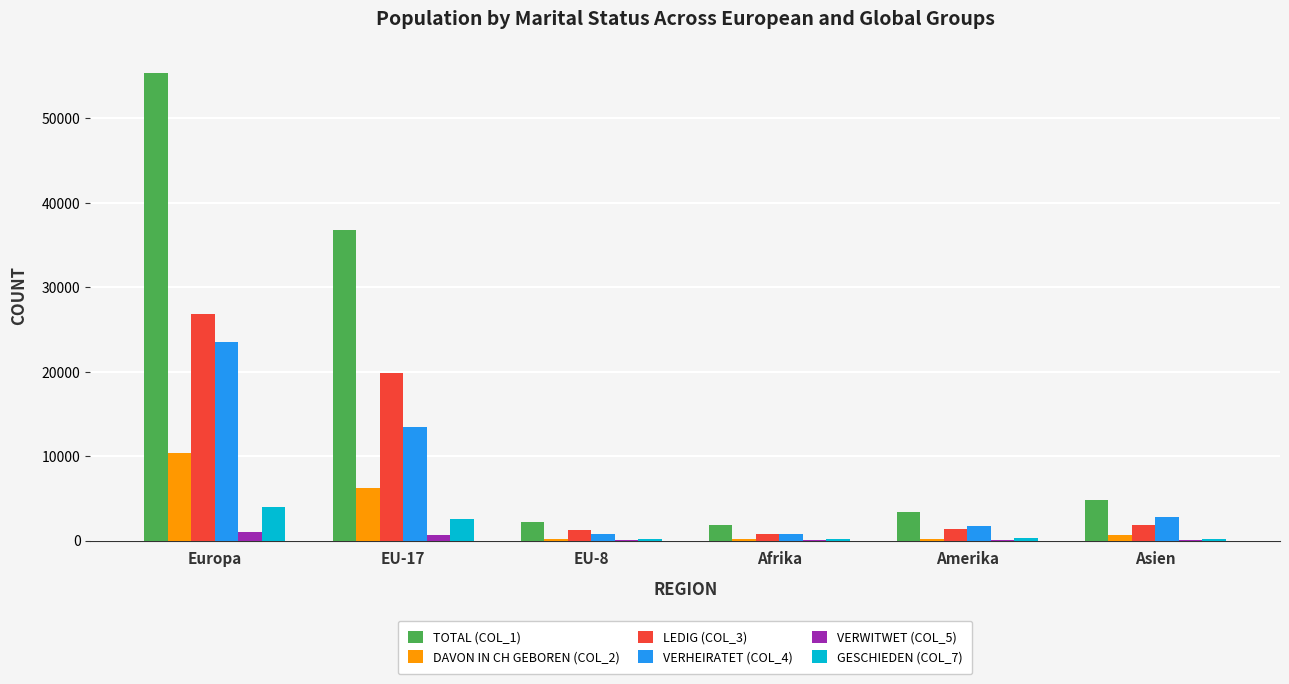

At which category is the sum across all series the highest?

Europa